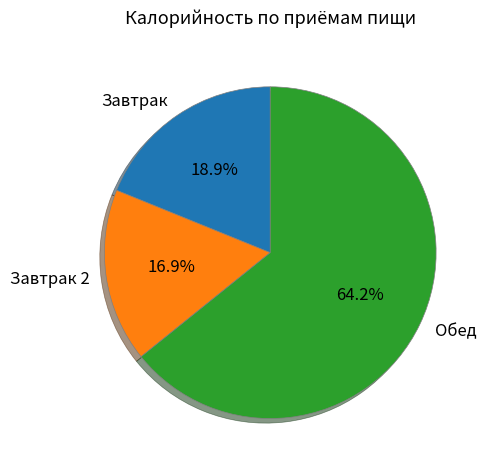

What portion of the pie excludes Обед?

35.8%